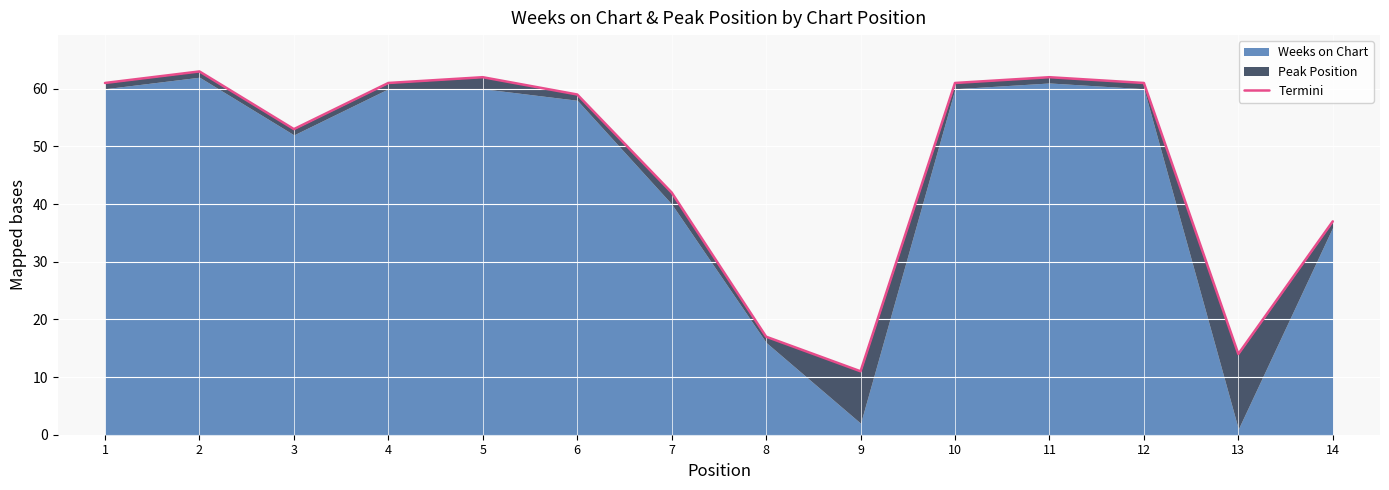

Between 14 and 3, which is larger?

3